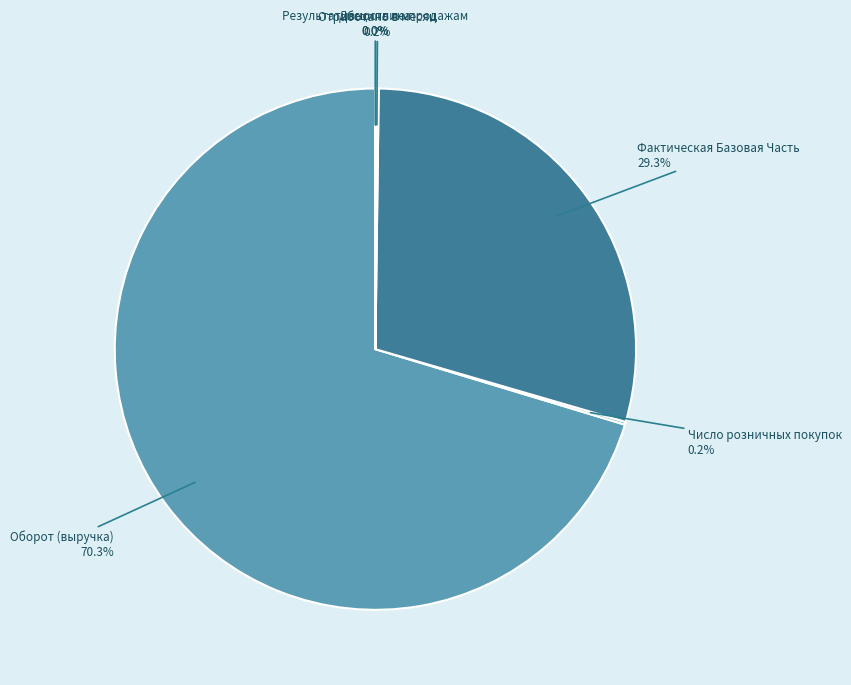

What percentage is NOT represented by Оборот (выручка)?

29.7%